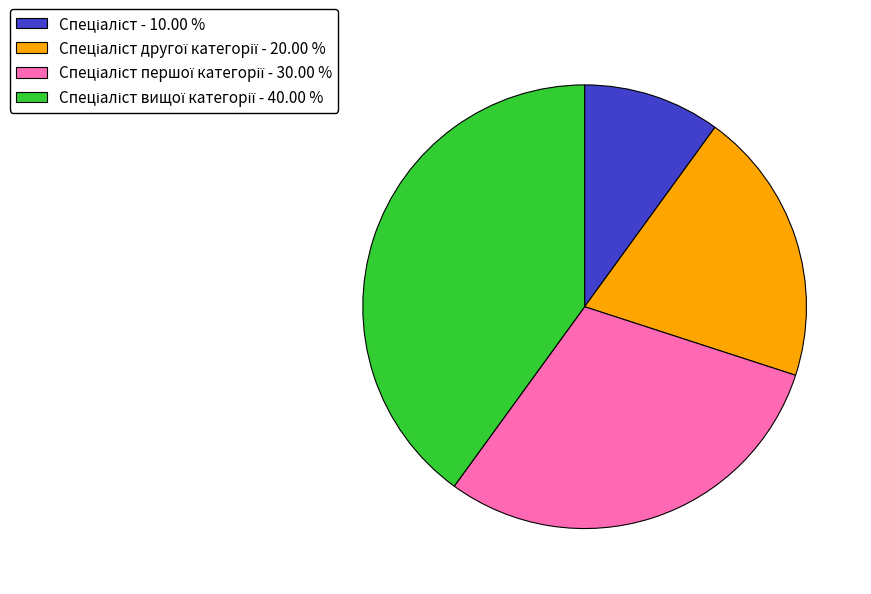

Does any single category account for the majority?

No